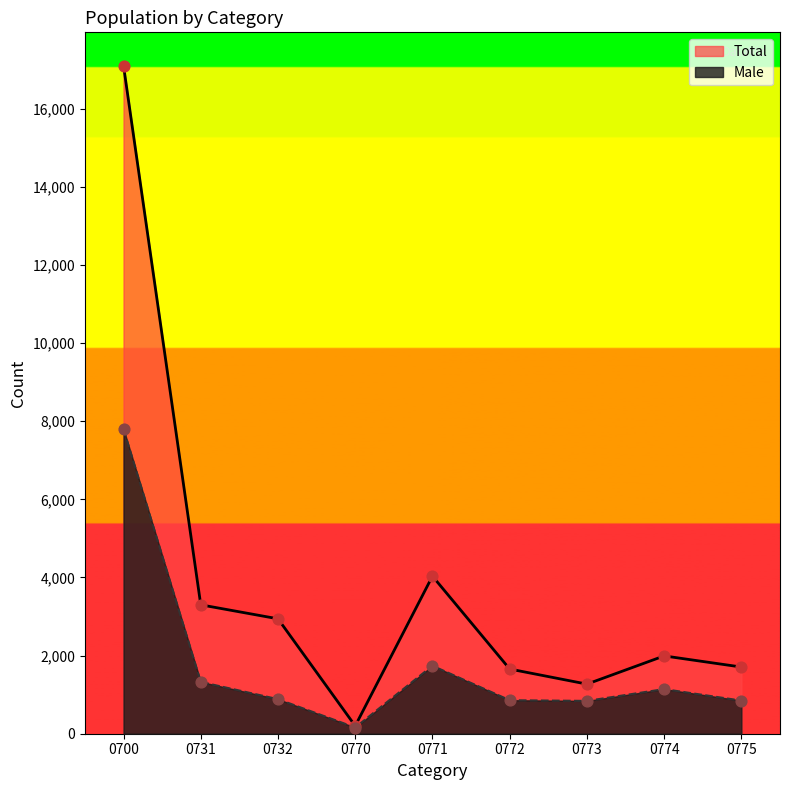

Which series has the largest total across all categories?

Total